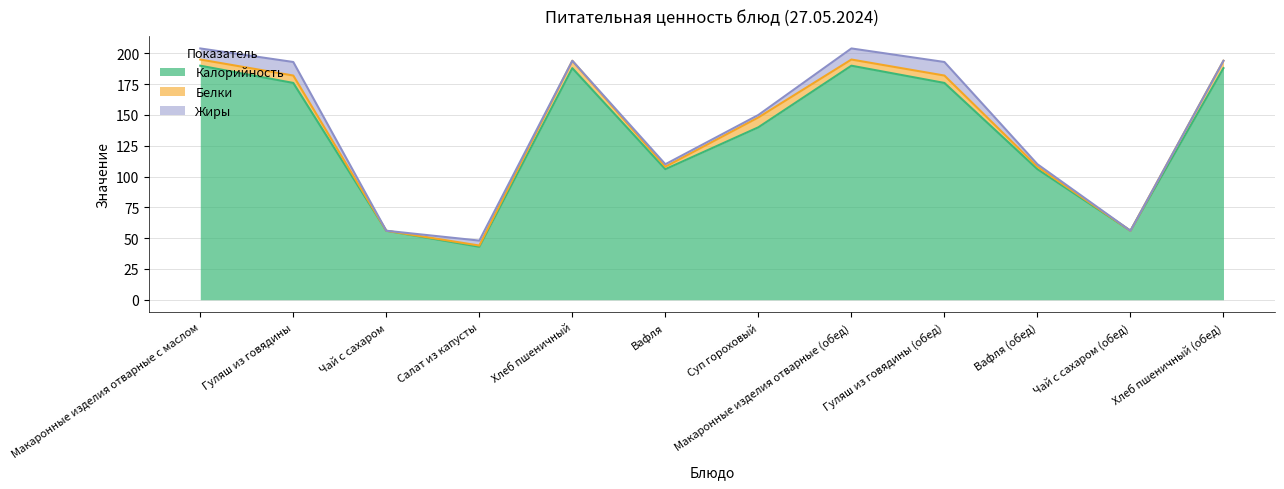

True or false: Калорийность has a value of 174 at Вафля.

False